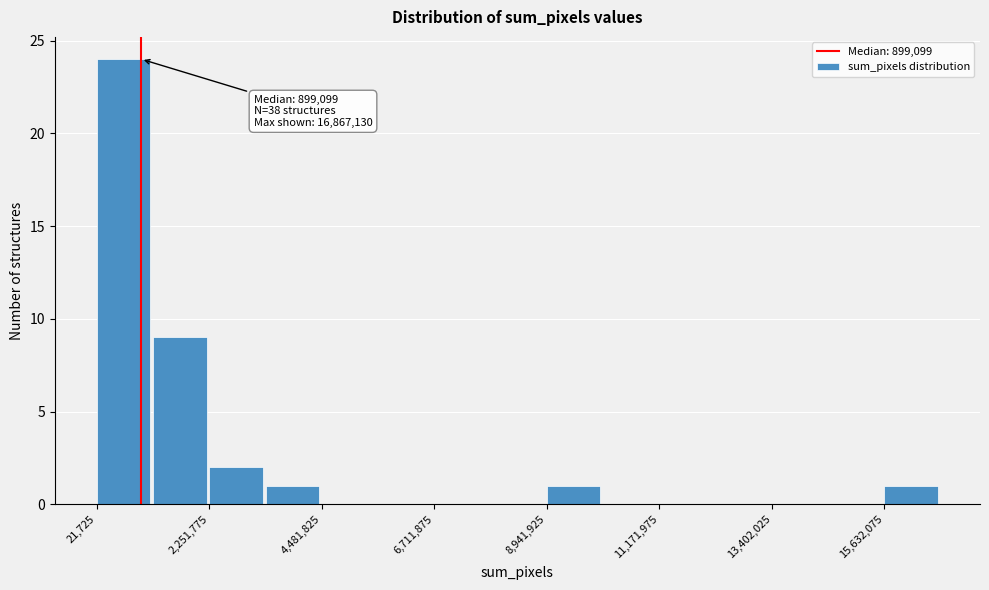

Around what value on the x-axis is the tallest bar? Give the approximate position of its centre, as read against the axis.

500000